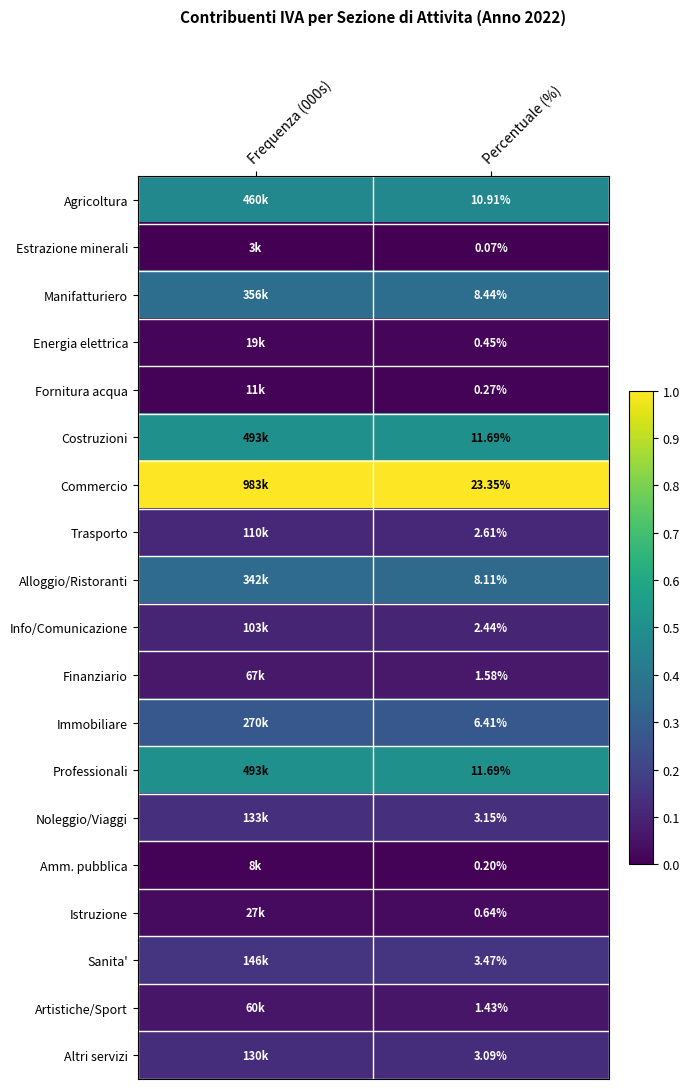

Is the value of Professionali at Percentuale (%) greater than the value of Energia elettrica at Percentuale (%)?

Yes